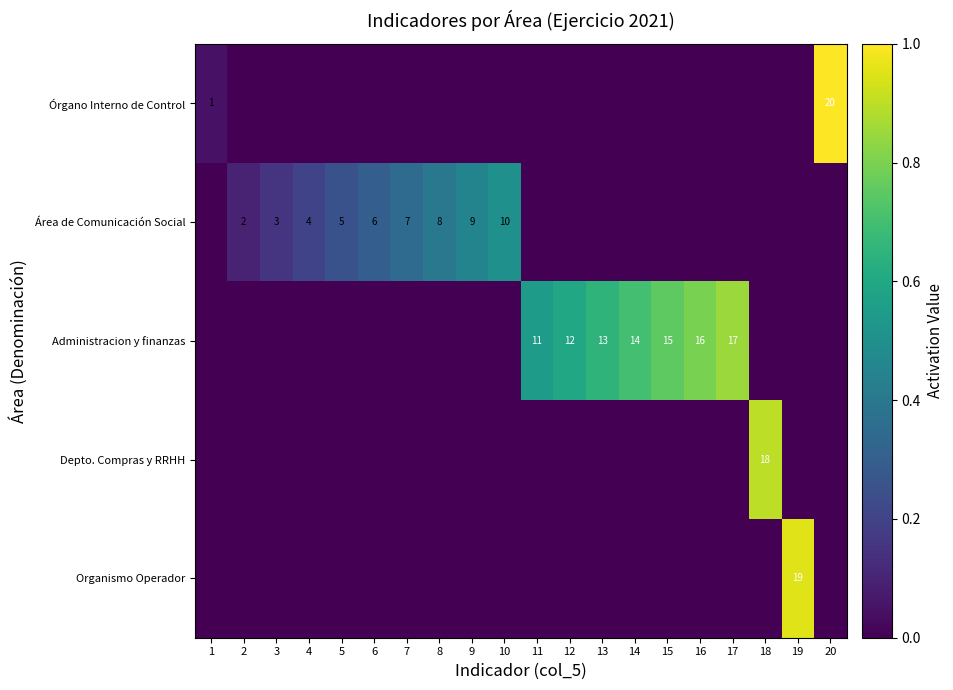

Is the value of Órgano Interno de Control at 1 greater than the value of Área de Comunicación Social at 8?

No